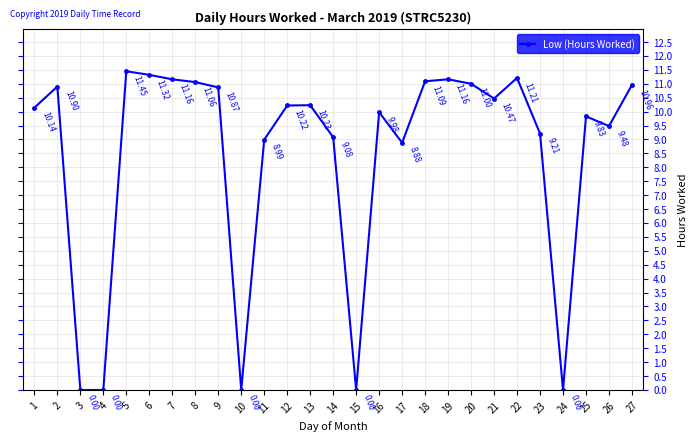

What is the average value?

8.5